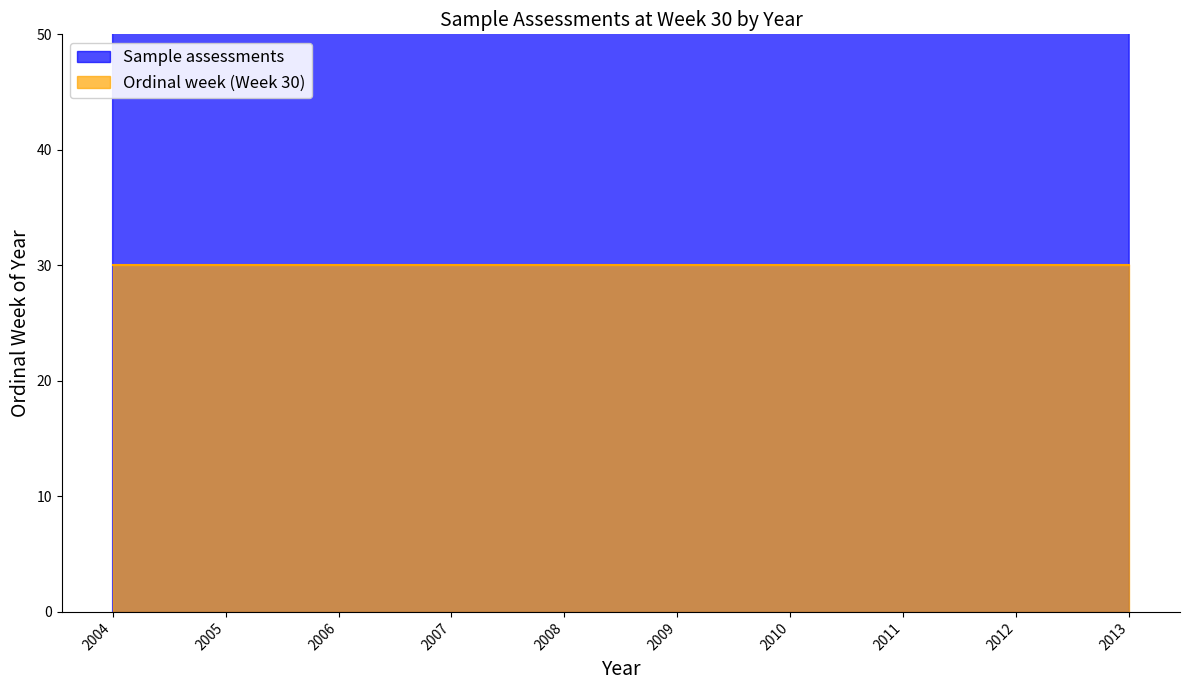

How many values are between 2006 and 2011?

6